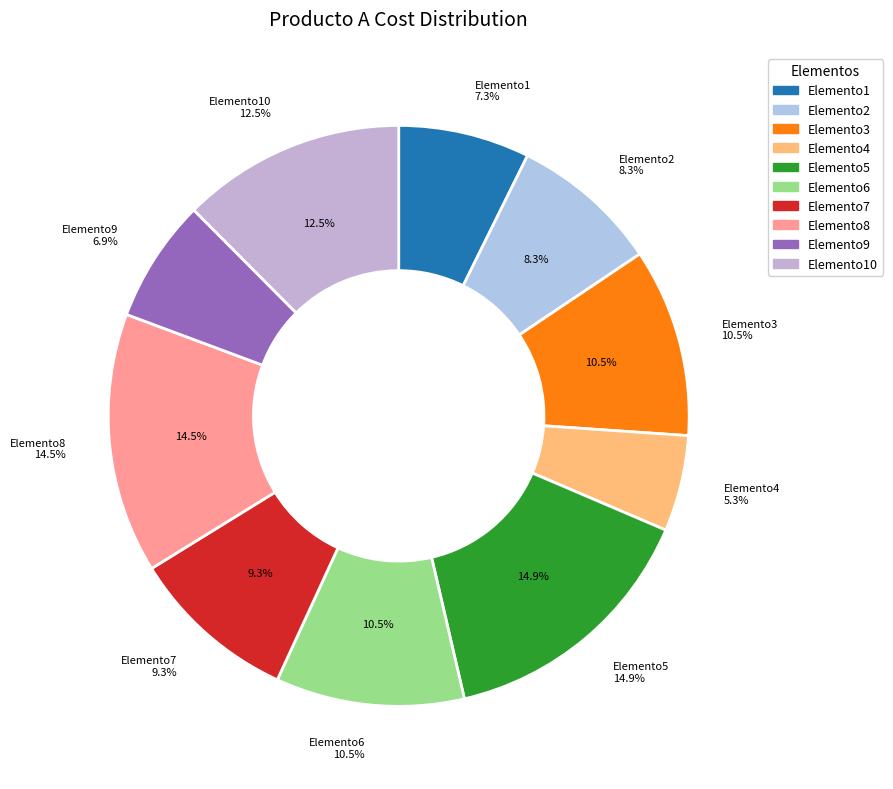

Count the number of slices in the pie.

10